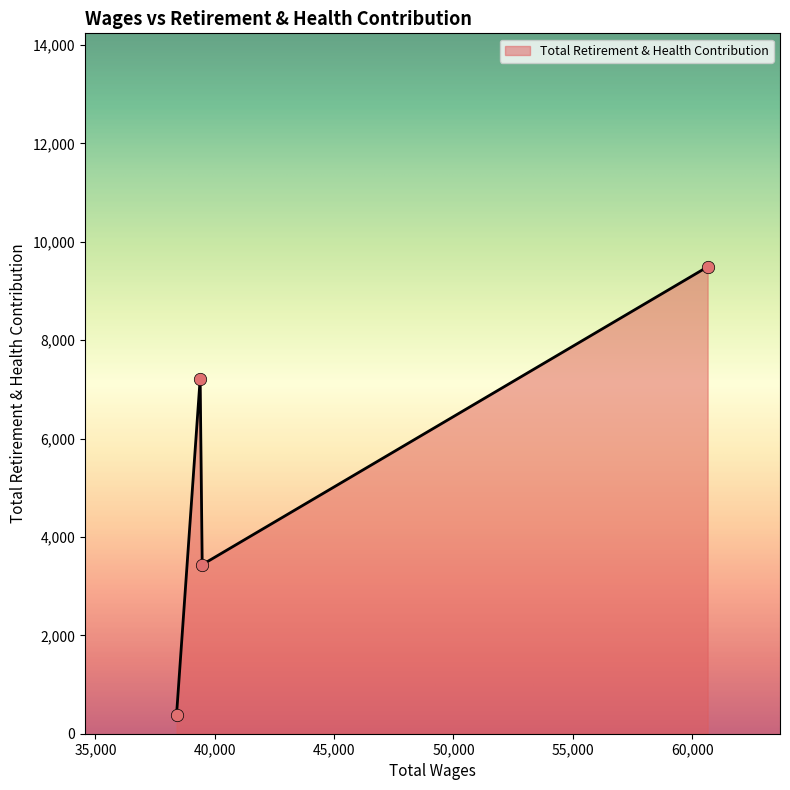

What is the minimum value shown in the chart?

387